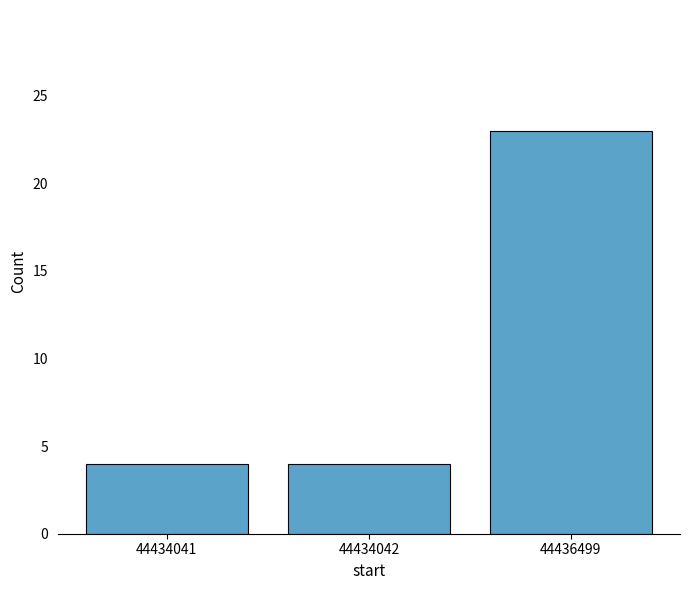

What is the difference between the maximum and minimum values?

19